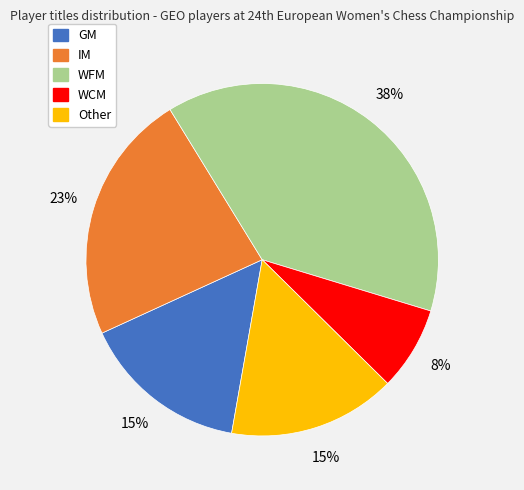

Do WFM and Other together represent more than half of the pie?

Yes